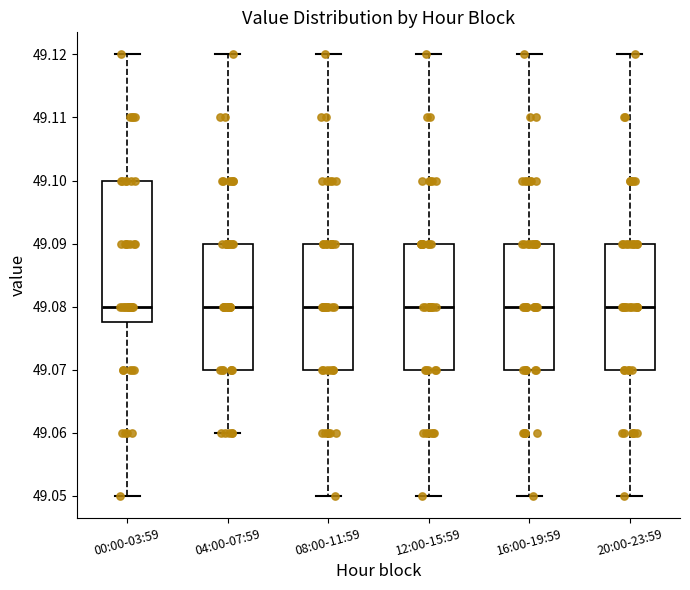

Reading left to right, read every box against the y-axis: the position of its median line, the range the box covers, and the ends of its whiskers. The values are not printed on the chart, so give them approximately, as read against the axis.

00:00-03:59: median 49.080, box 49.078 to 49.100, whiskers 49.050 to 49.120
04:00-07:59: median 49.080, box 49.070 to 49.090, whiskers 49.060 to 49.120
08:00-11:59: median 49.080, box 49.070 to 49.090, whiskers 49.050 to 49.120
12:00-15:59: median 49.080, box 49.070 to 49.090, whiskers 49.050 to 49.120
16:00-19:59: median 49.080, box 49.070 to 49.090, whiskers 49.050 to 49.120
20:00-23:59: median 49.080, box 49.070 to 49.090, whiskers 49.050 to 49.120